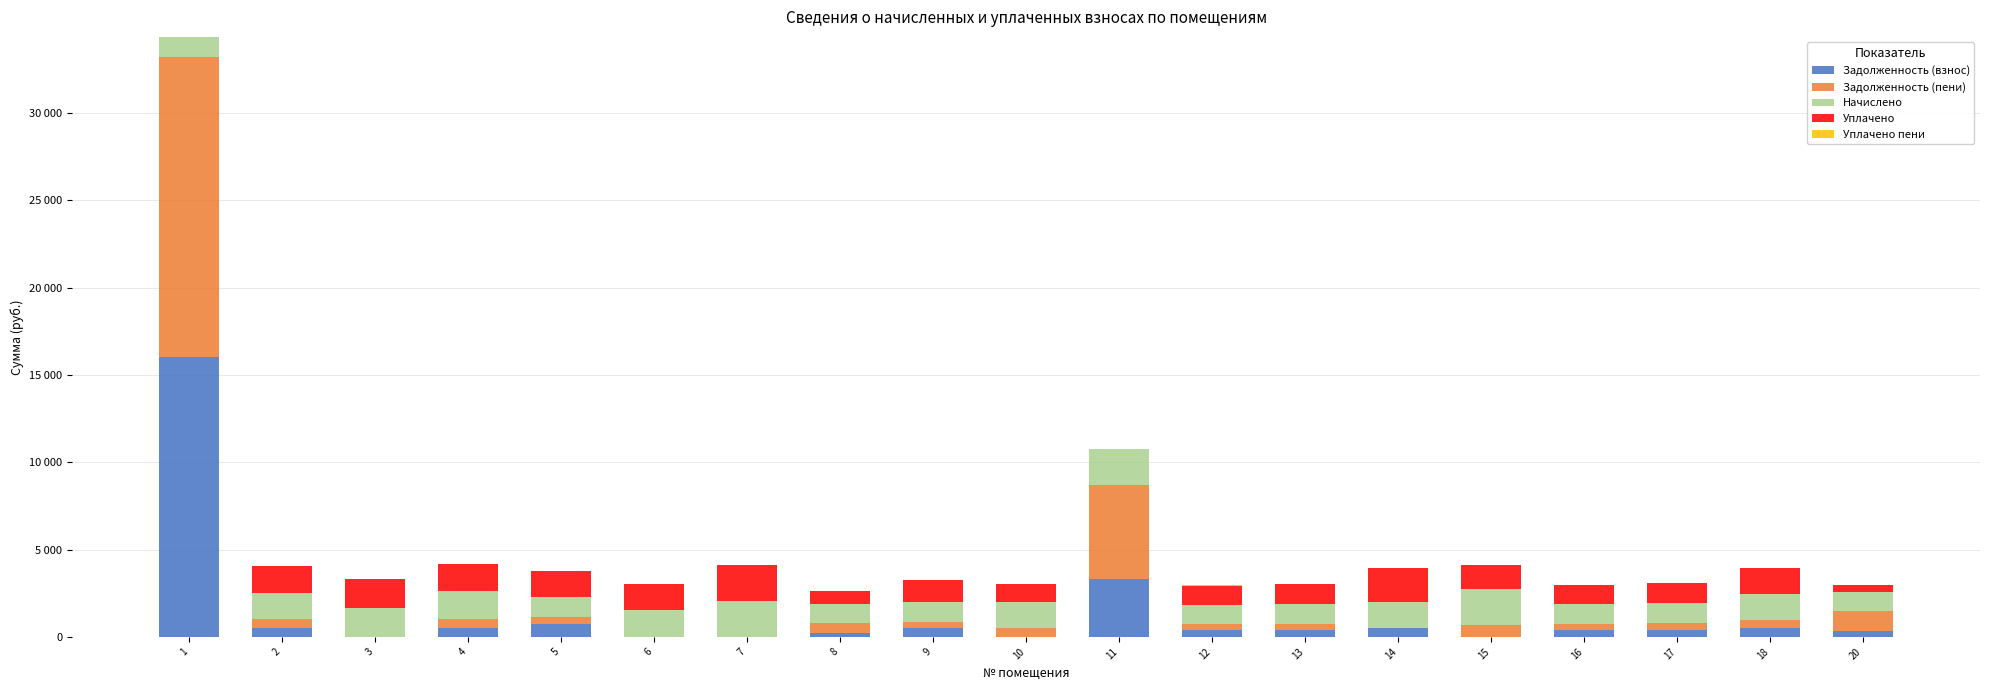

Does the chart contain stacked bars?

Yes